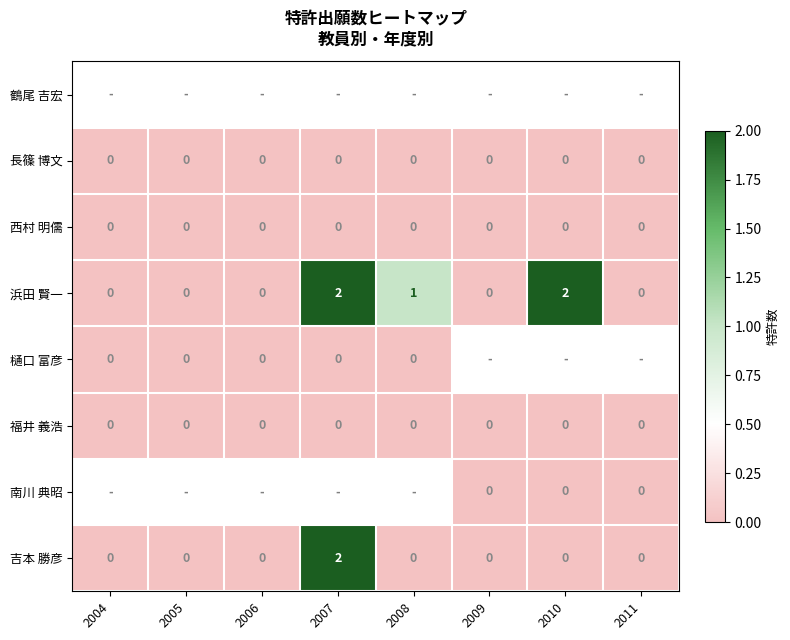

Is it true that 福井 義浩 equals 0 at 2005?

True